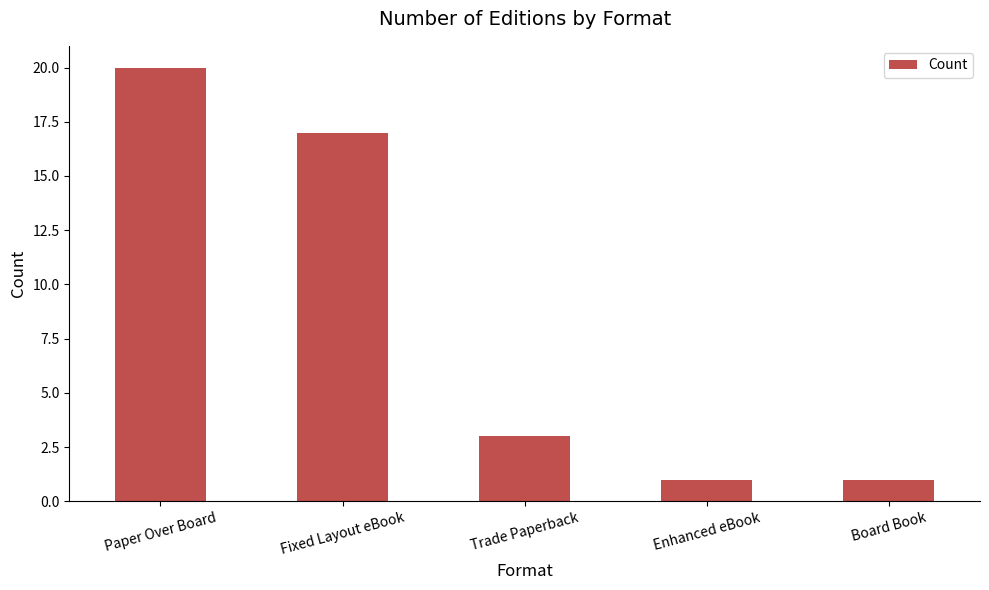

True or false: the data shows 17 at Fixed Layout eBook.

True